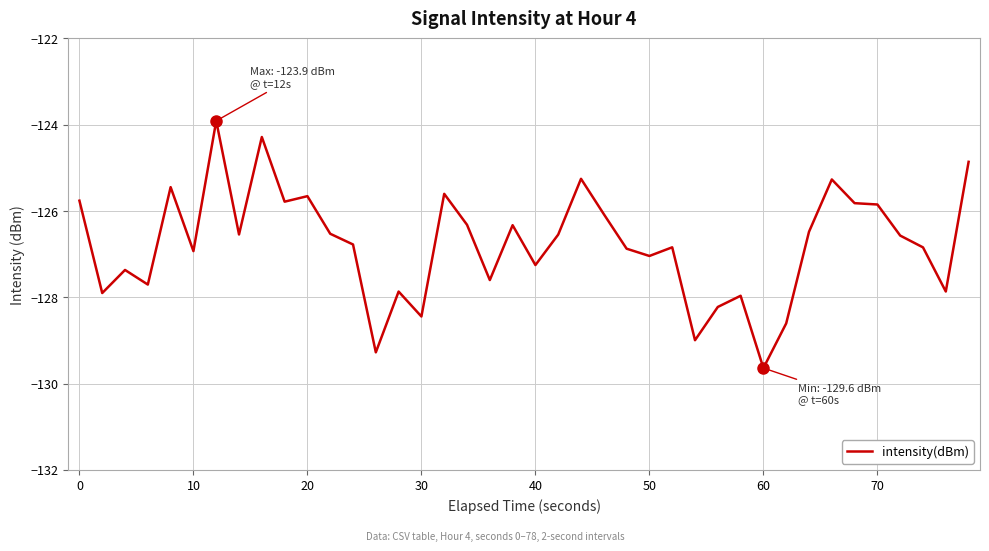

What is the difference between the maximum and minimum values?

5.7